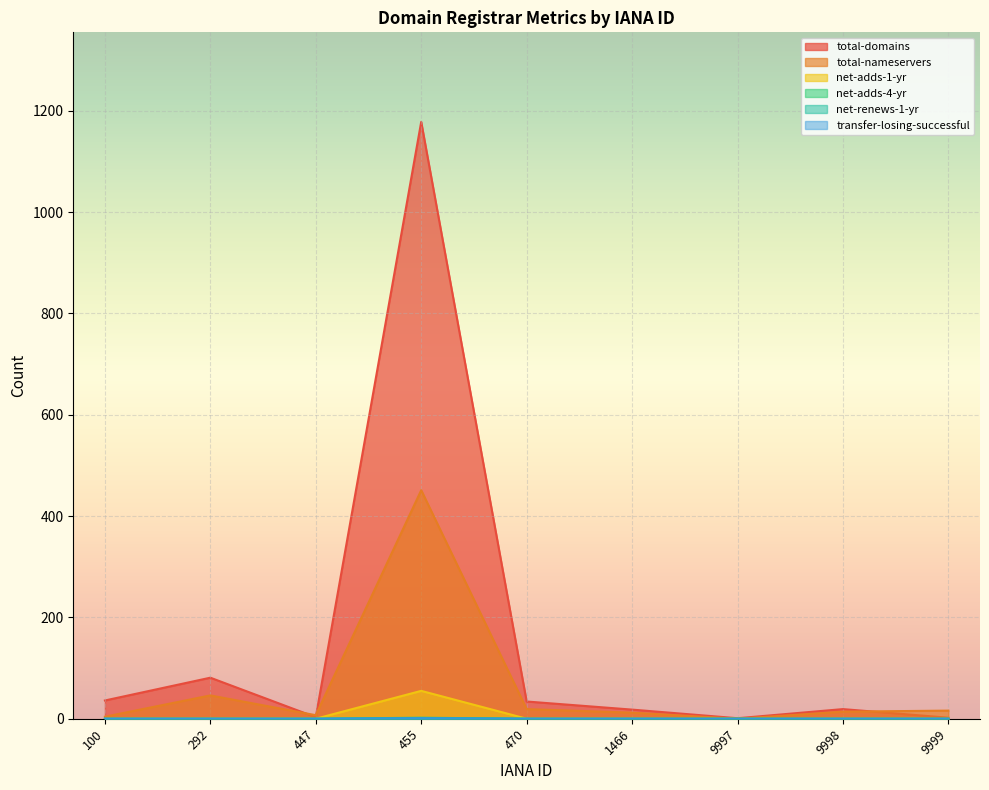

The transfer-losing-successful series shows 0 at 447. True or false?

True